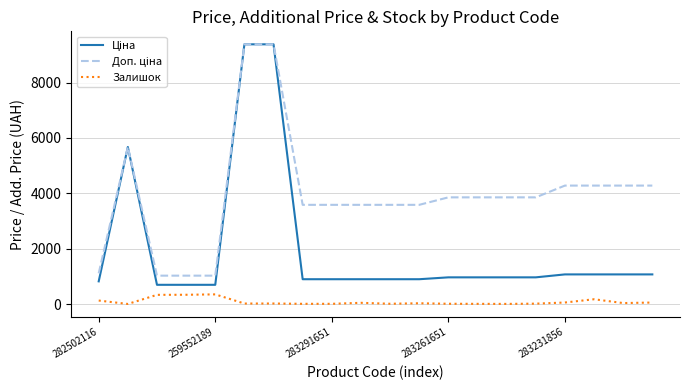

What is the highest value of the Залишок series?

348.0